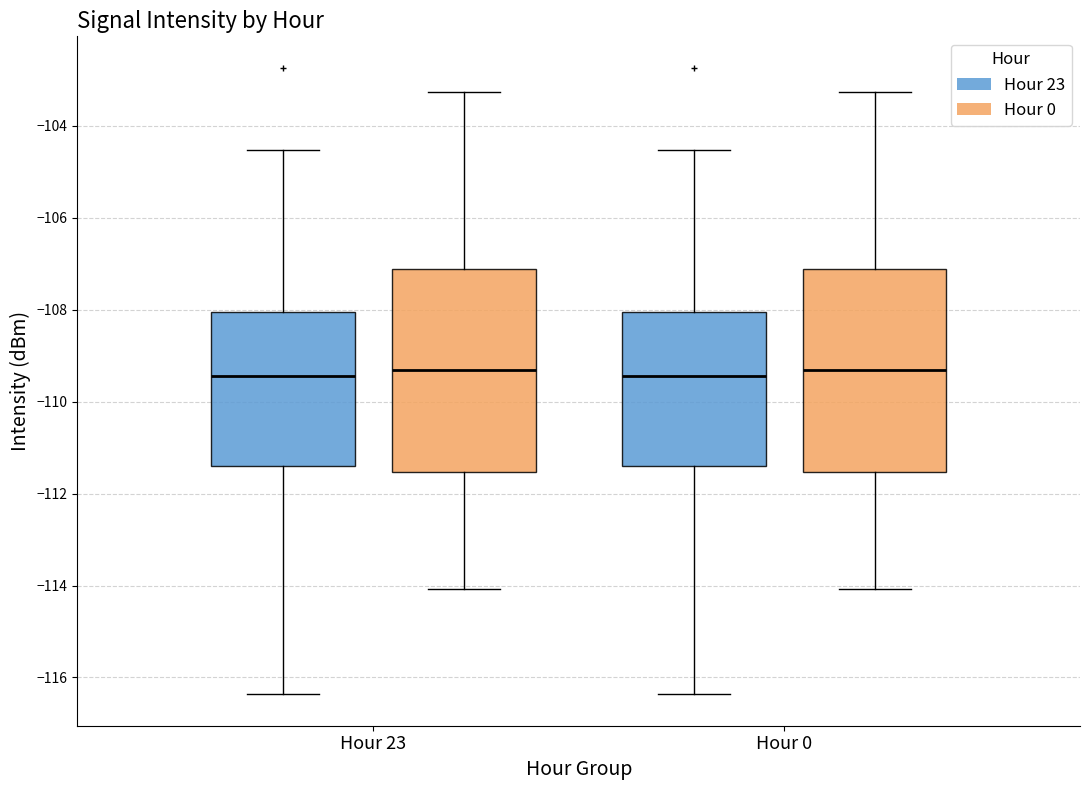

Reading left to right, read every box against the y-axis: the position of its median line, the range the box covers, and the ends of its whiskers. The values are not printed on the chart, so give them approximately, as read against the axis.

Hour 23 (Hour 23): median -109.4, box -111.4 to -108.0, whiskers -116.4 to -104.6
Hour 23 (Hour 0): median -109.4, box -111.6 to -107.2, whiskers -114.0 to -103.2
Hour 0 (Hour 23): median -109.4, box -111.4 to -108.0, whiskers -116.4 to -104.6
Hour 0 (Hour 0): median -109.4, box -111.6 to -107.2, whiskers -114.0 to -103.2